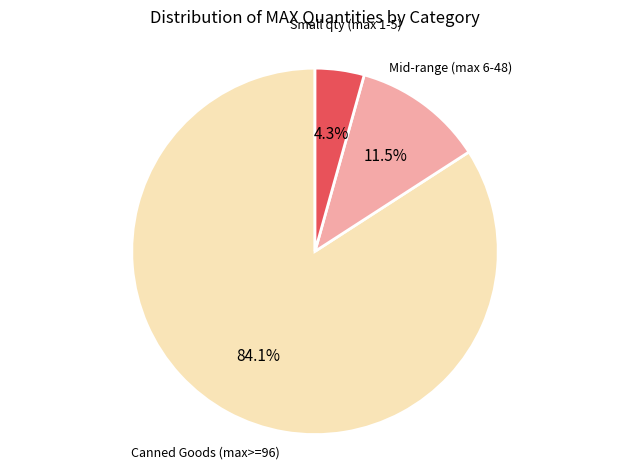

Does any single category account for the majority?

Yes